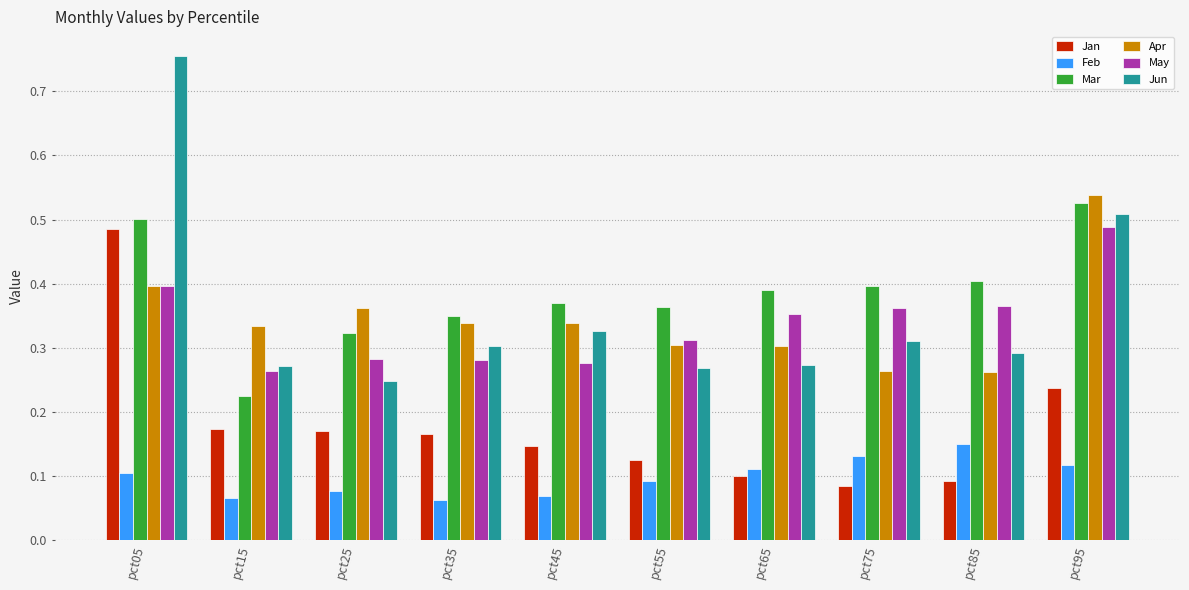

Rank the series at pct75 from highest to lowest value.

Mar, May, Jun, Apr, Feb, Jan